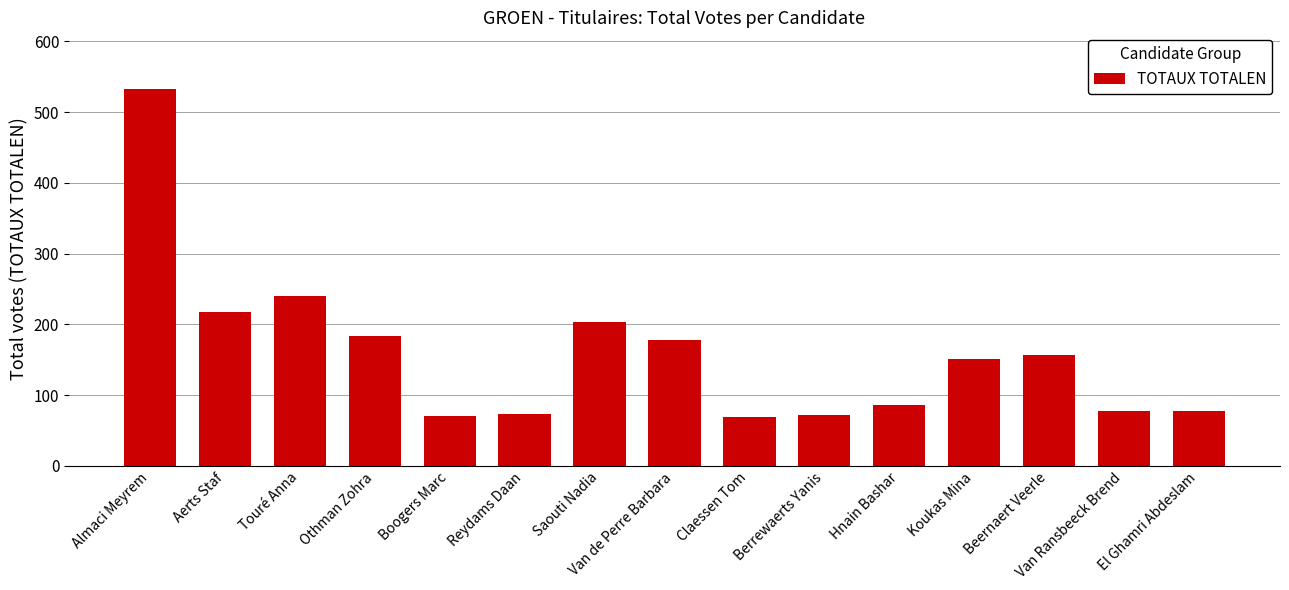

The value at Touré Anna is 62. True or false?

False